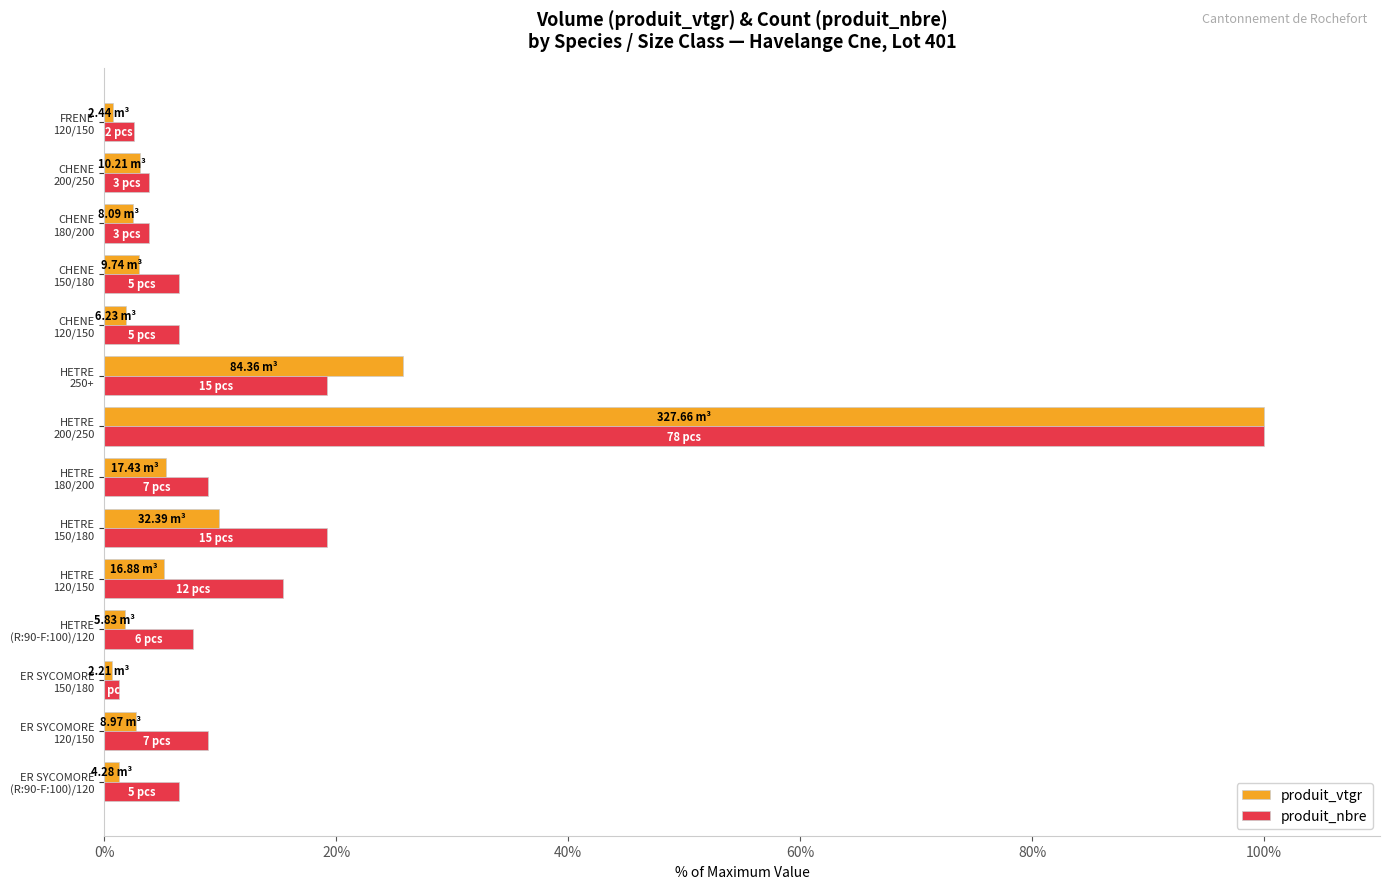

At how many categories does at least one series exceed 50?

1